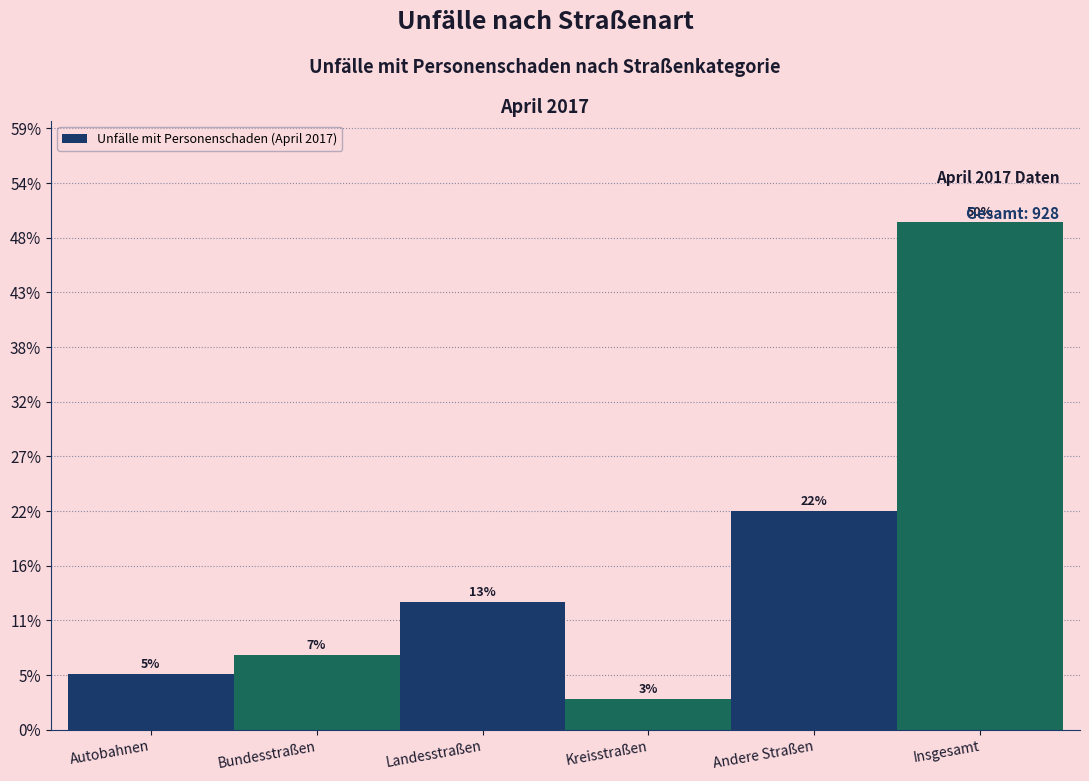

Does the chart contain any negative values?

No